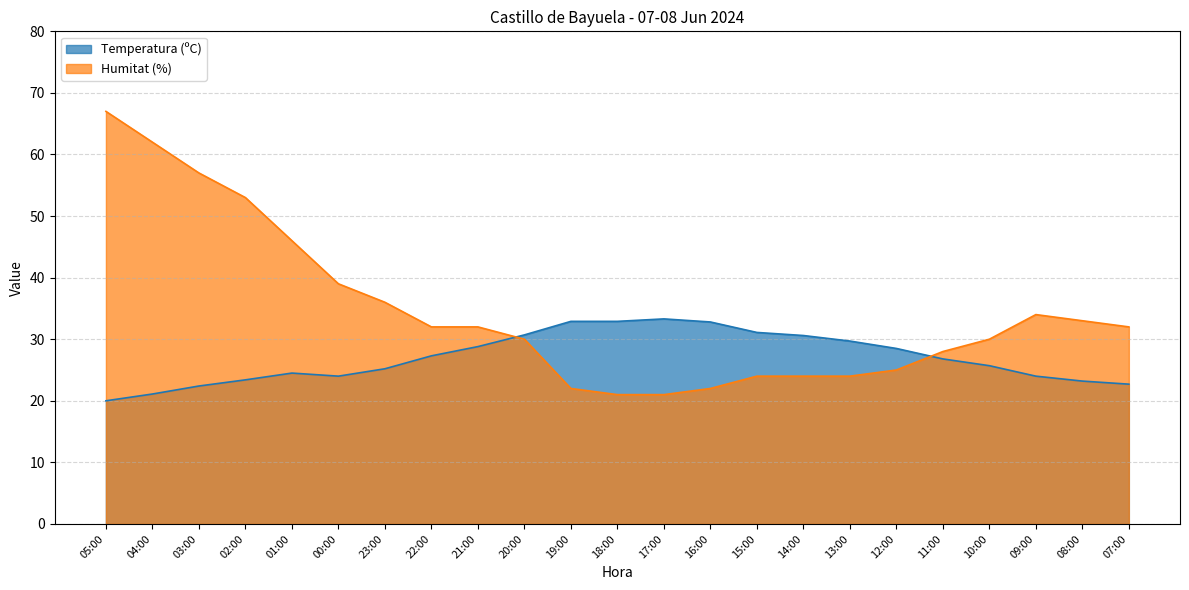

How many series are shown in this chart?

2